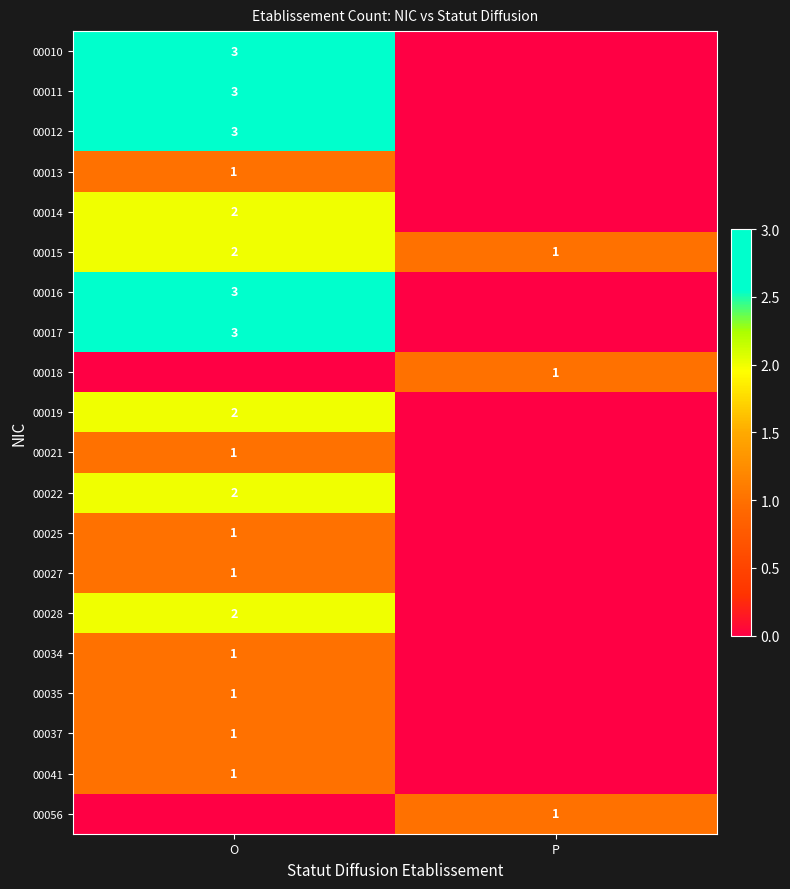

The value of 00056 at P is 1. True or false?

True